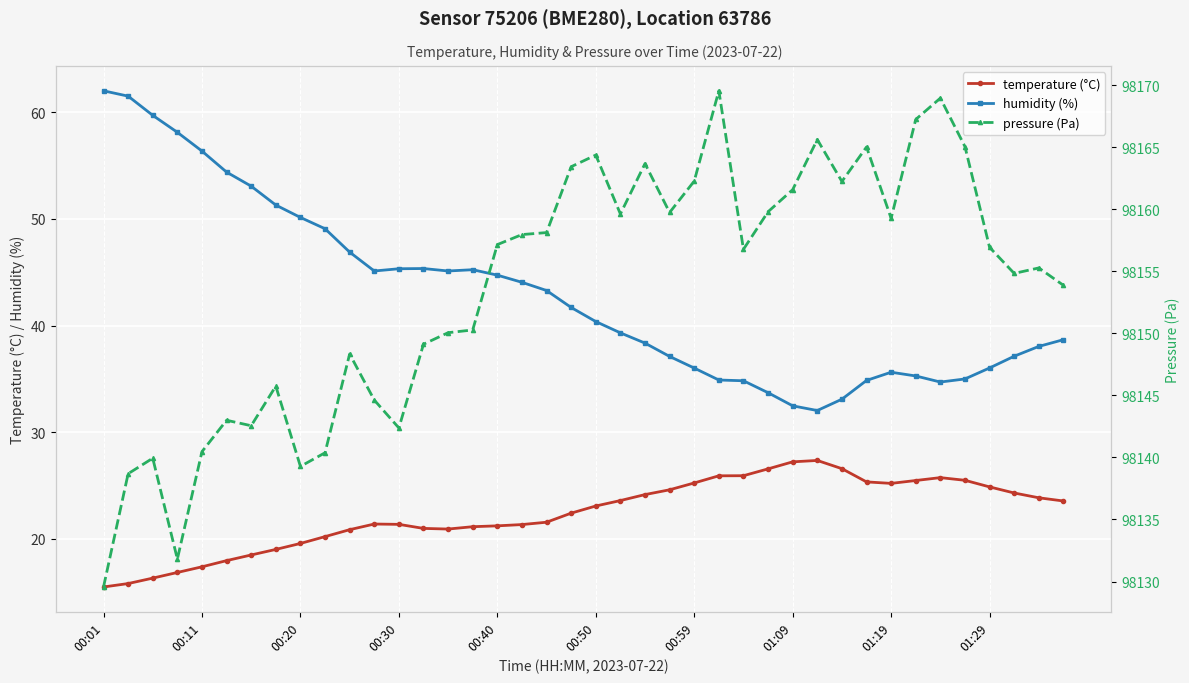

What is the difference between the maximum and minimum values in the pressure (Pa) series?

40.0